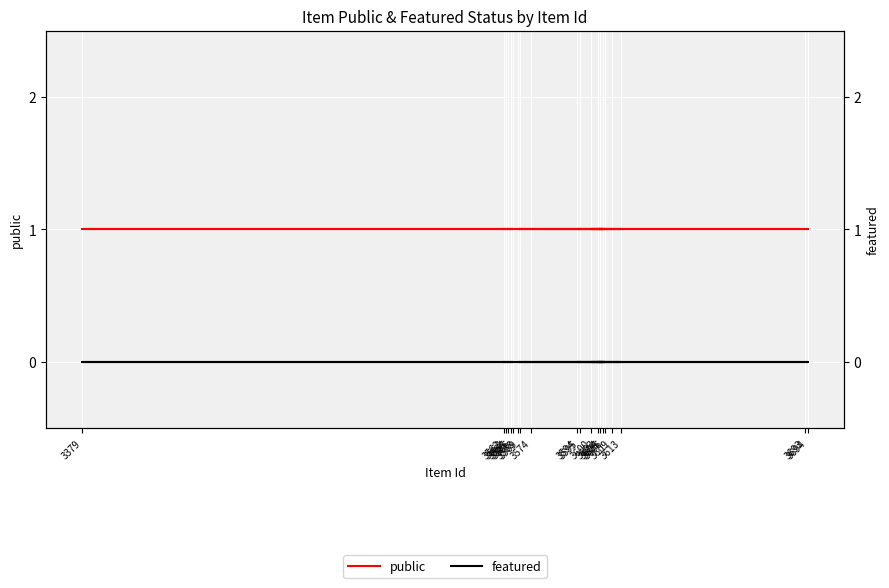

What position from the right is 3568?

10